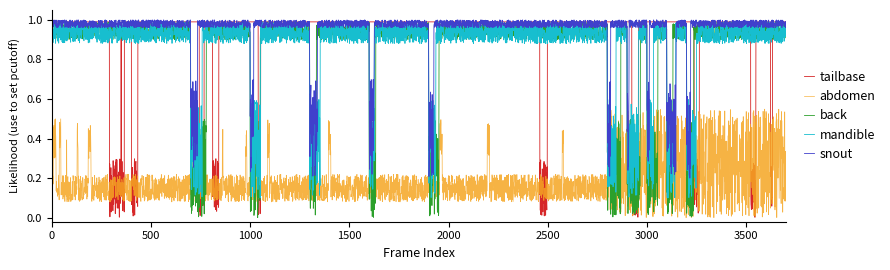

How many lines are shown in the chart?

5